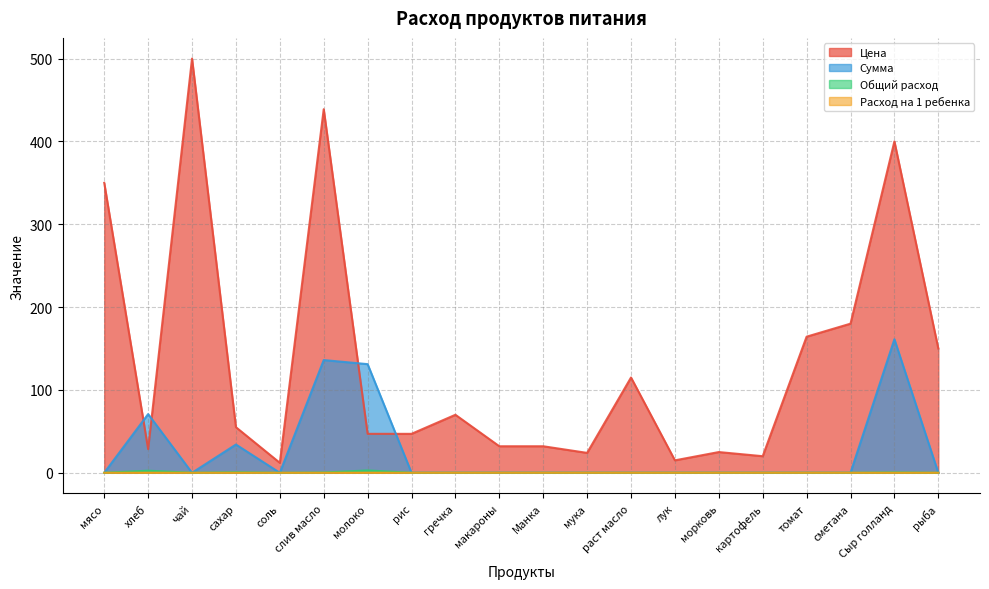

Count the number of data series in this chart.

4